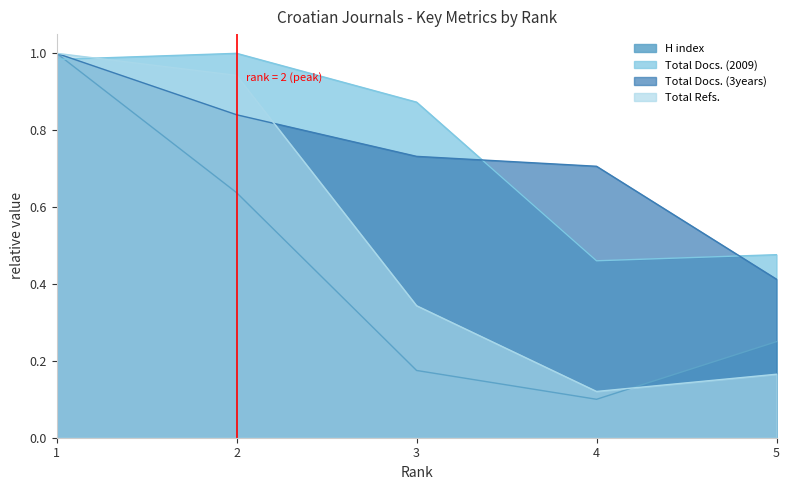

Between 4 and 5, which series saw the biggest shift?

Total Docs. (3years)